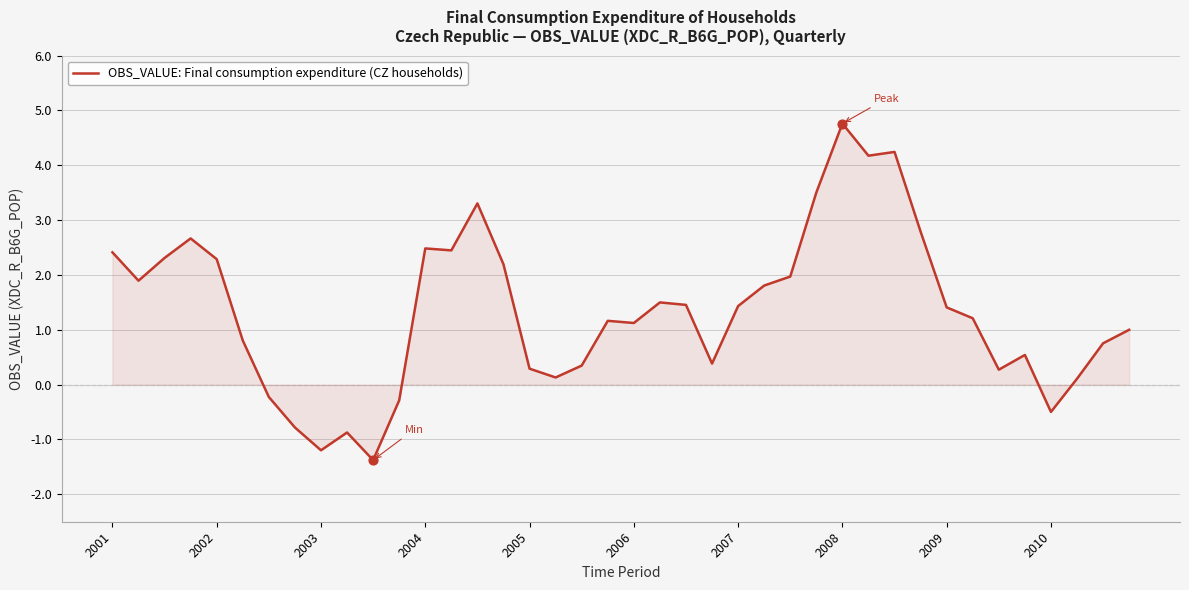

What is the minimum value shown in the chart?

-1.4